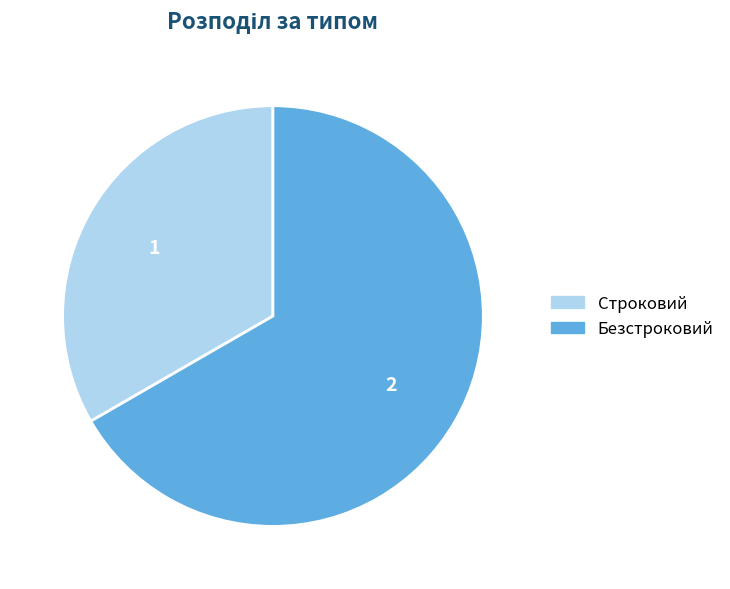

True or false: Безстроковий accounts for 59% of the total.

False